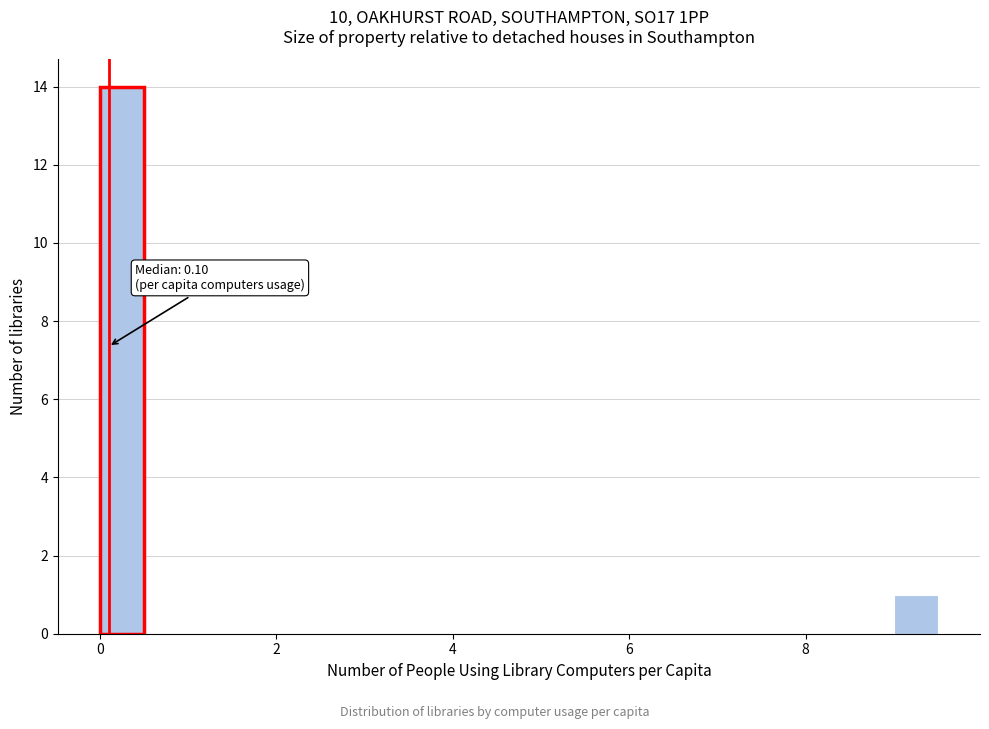

Read against the x-axis, roughly where is the centre of the tallest bar?

0.2